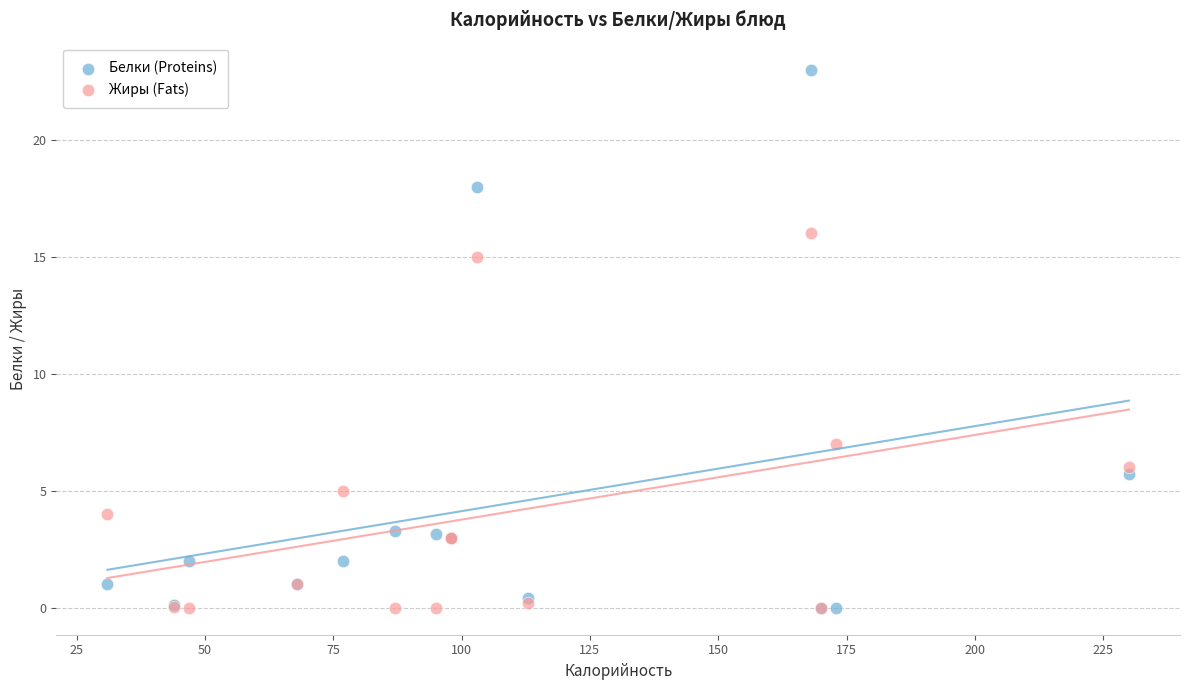

Which series has the largest Y range (max minus min)?

Белки (Proteins)